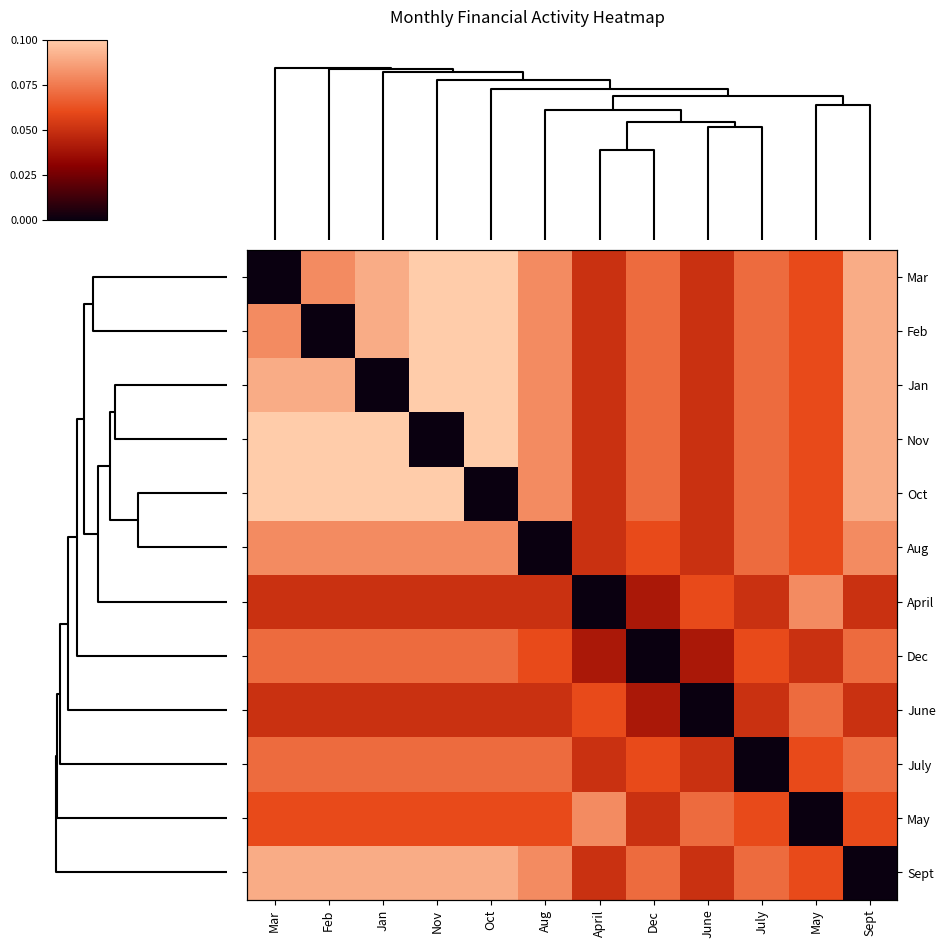

At which category is the sum across all series the highest?

Nov